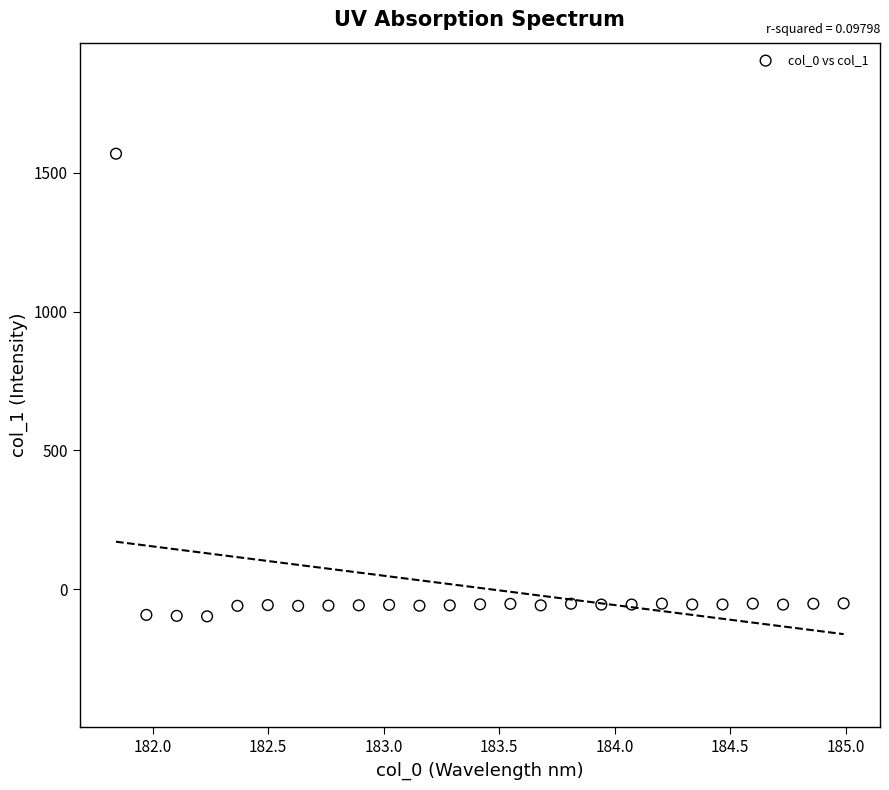

What is the range of X values (max minus min)?

3.1